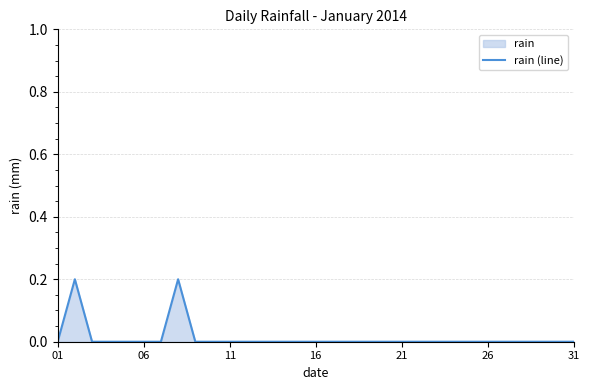

What is the sum of all values?

0.4